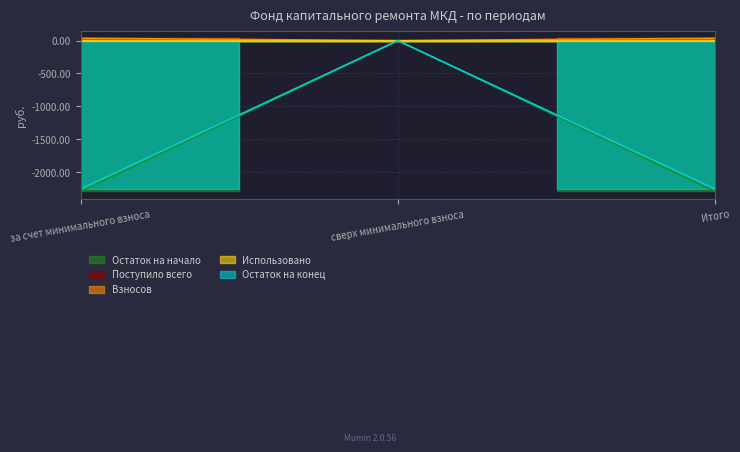

At which label does Остаток на начало first exceed -2293?

сверх минимального взноса